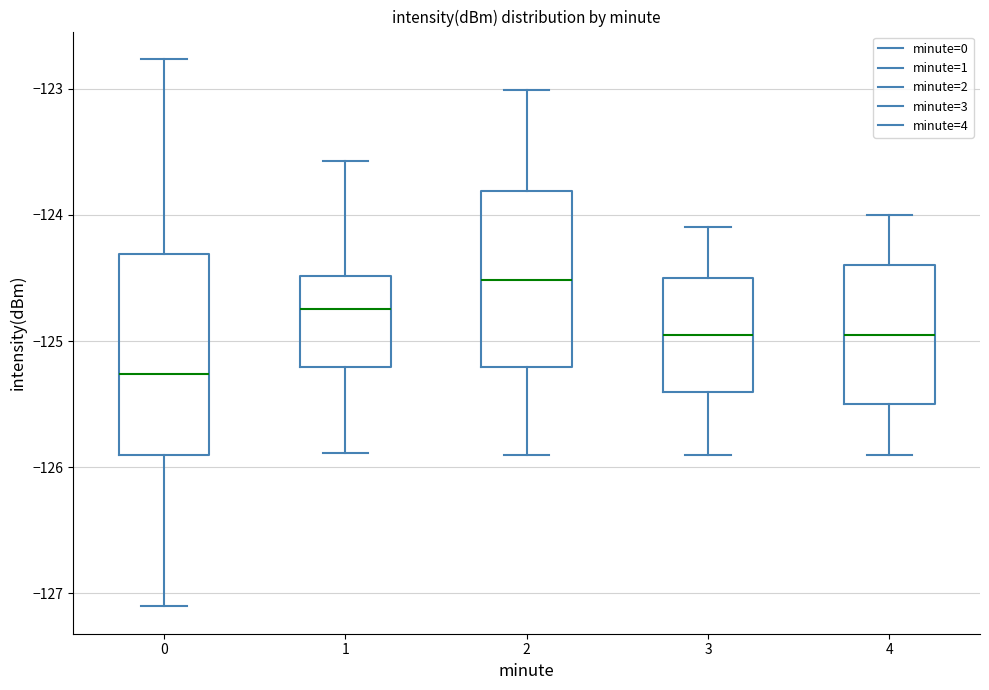

Where does the median line of the box at x = 4 sit on the y-axis? The values are not printed on the chart, so give them approximately, as read against the axis.

-124.9